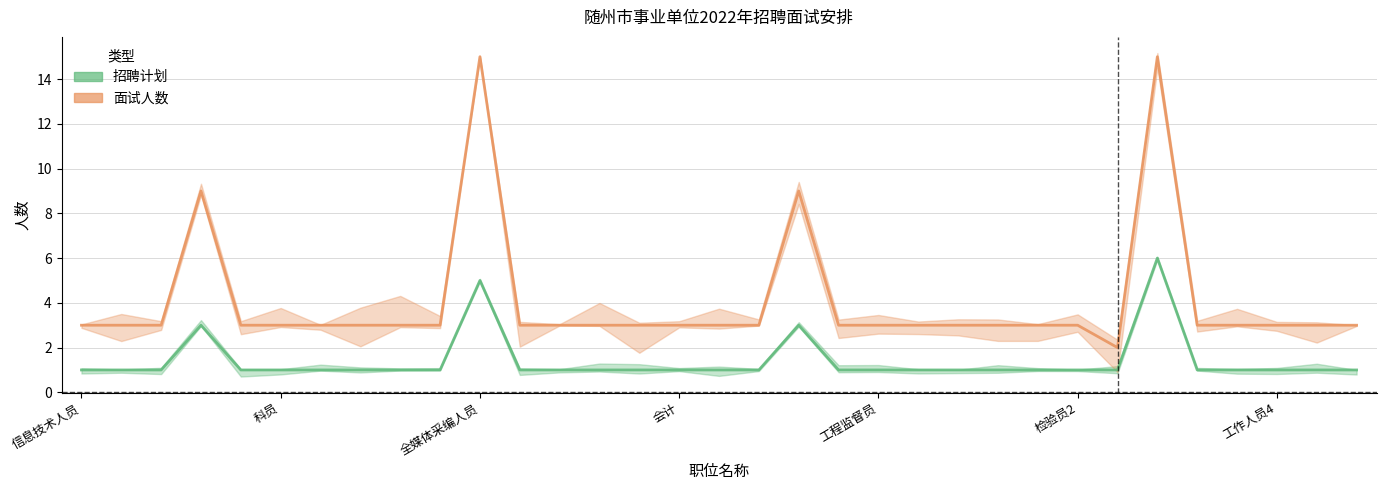

What is the label of the 32nd point from the right?

科员